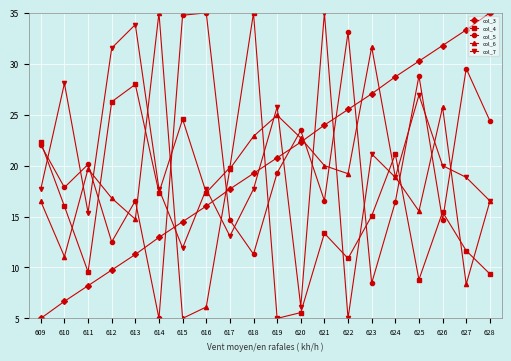

The col_7 series shows 16.5 at 628. True or false?

True